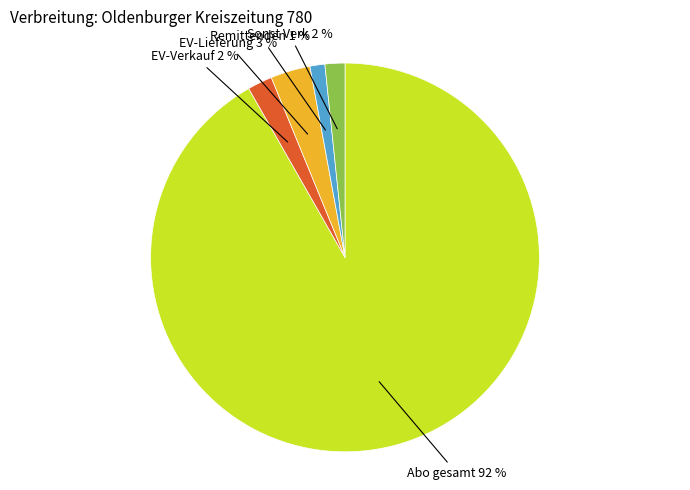

Does any single category account for the majority?

Yes